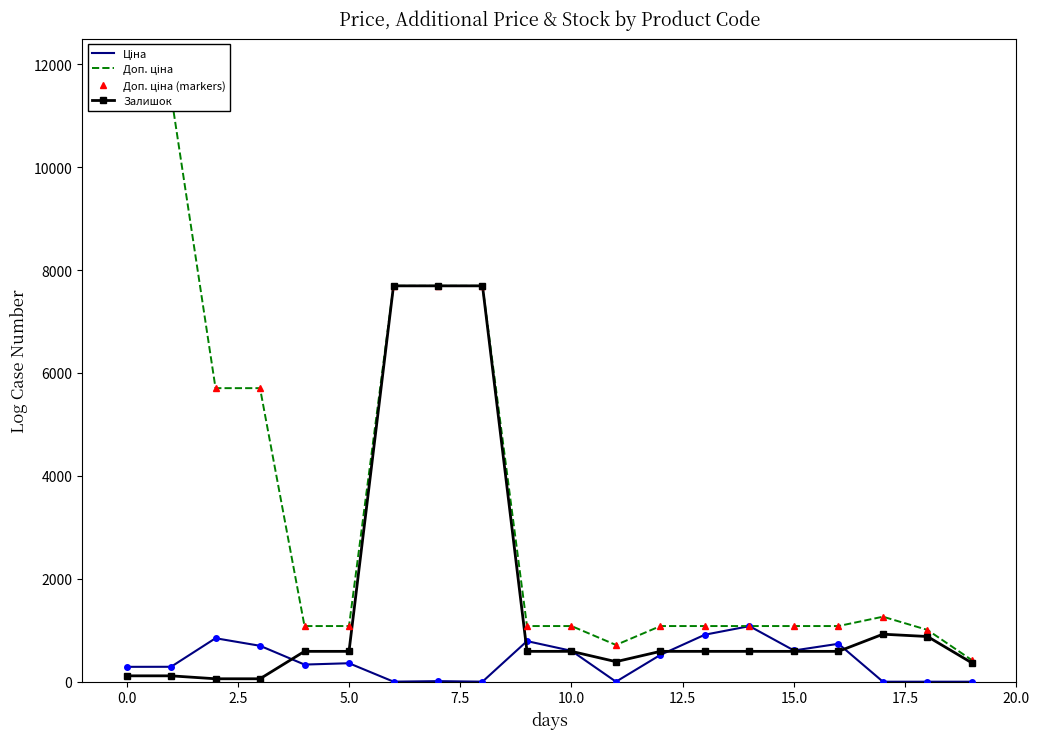

In Ціна, how many points are lower than both neighbors (excluding endpoints)?

1